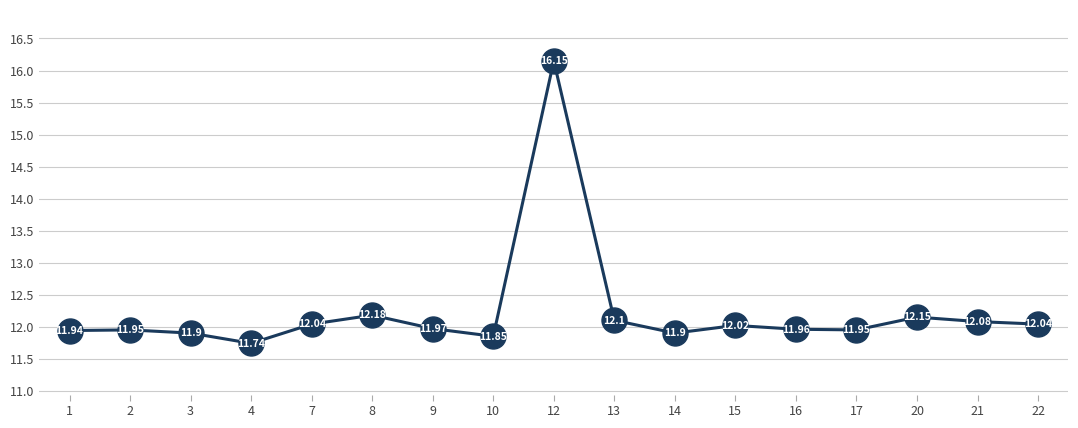

How many interior local valleys (lower than both neighbors) does the data have?

4